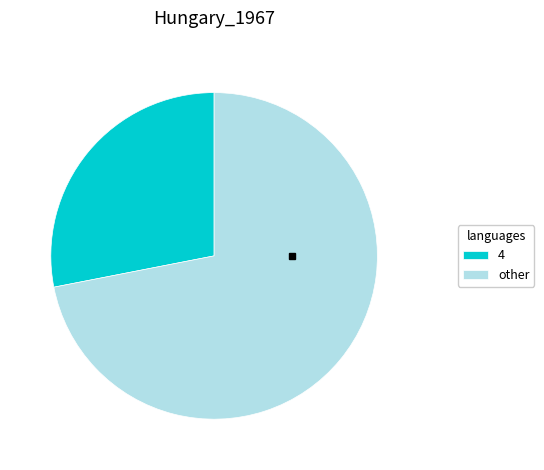

Which category has the biggest portion of the pie?

other